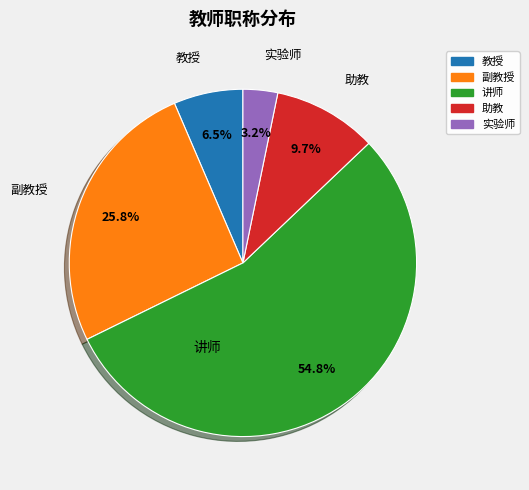

The 助教 slice represents 21% of the pie. True or false?

False